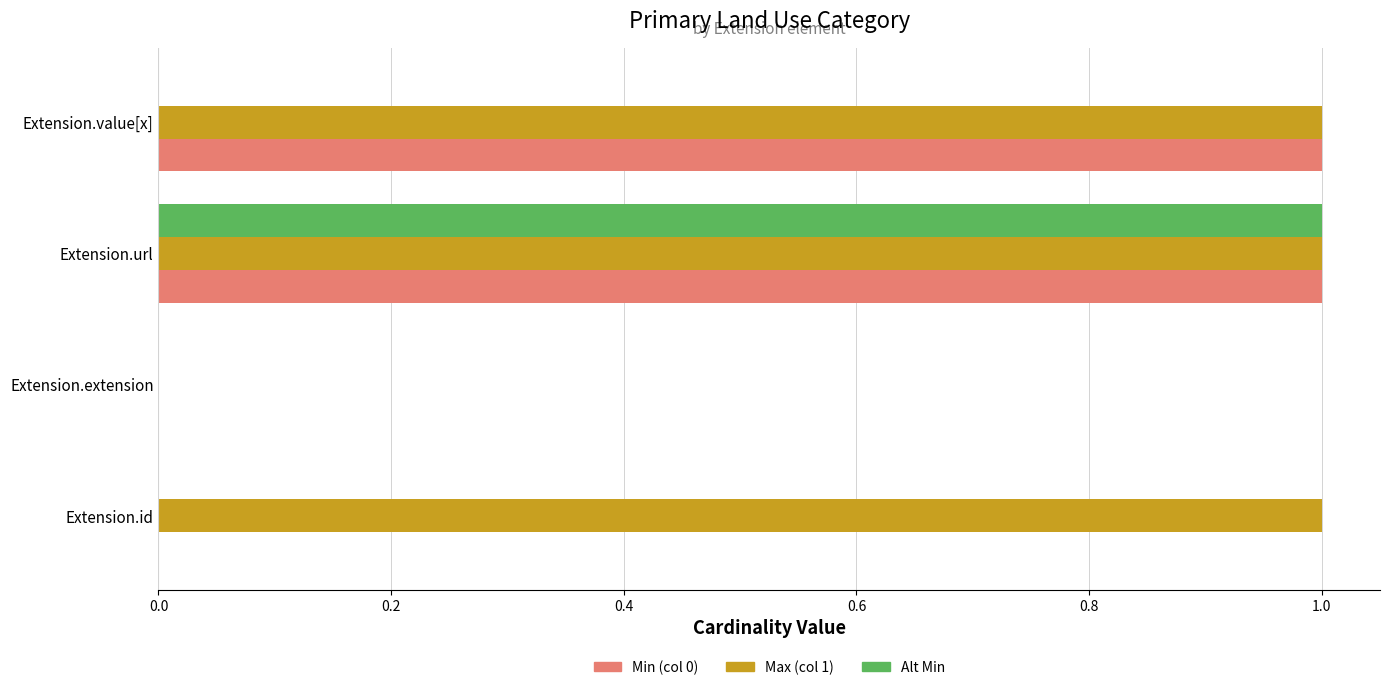

What is the sum of all Max (col 1) values?

3